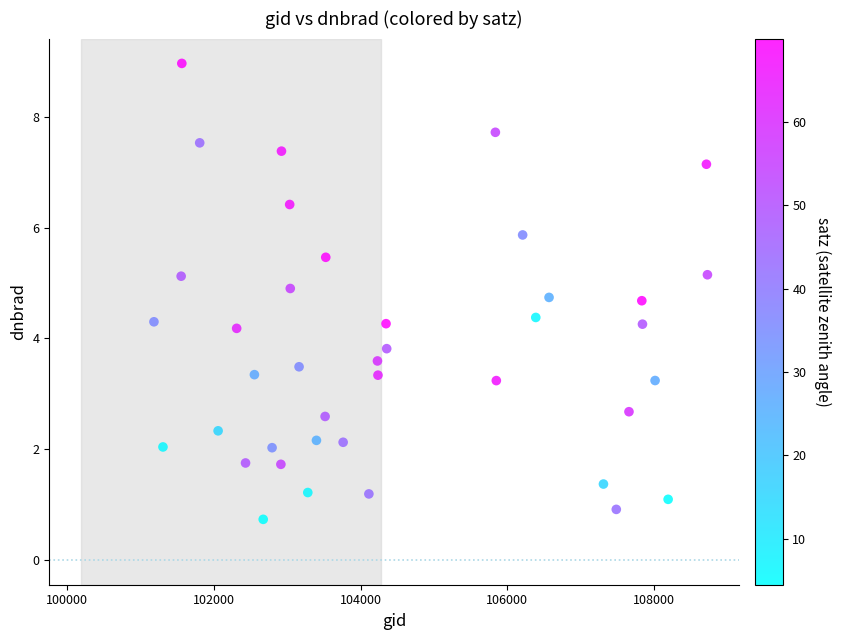

What is the range of Y values (max minus min)?

8.2